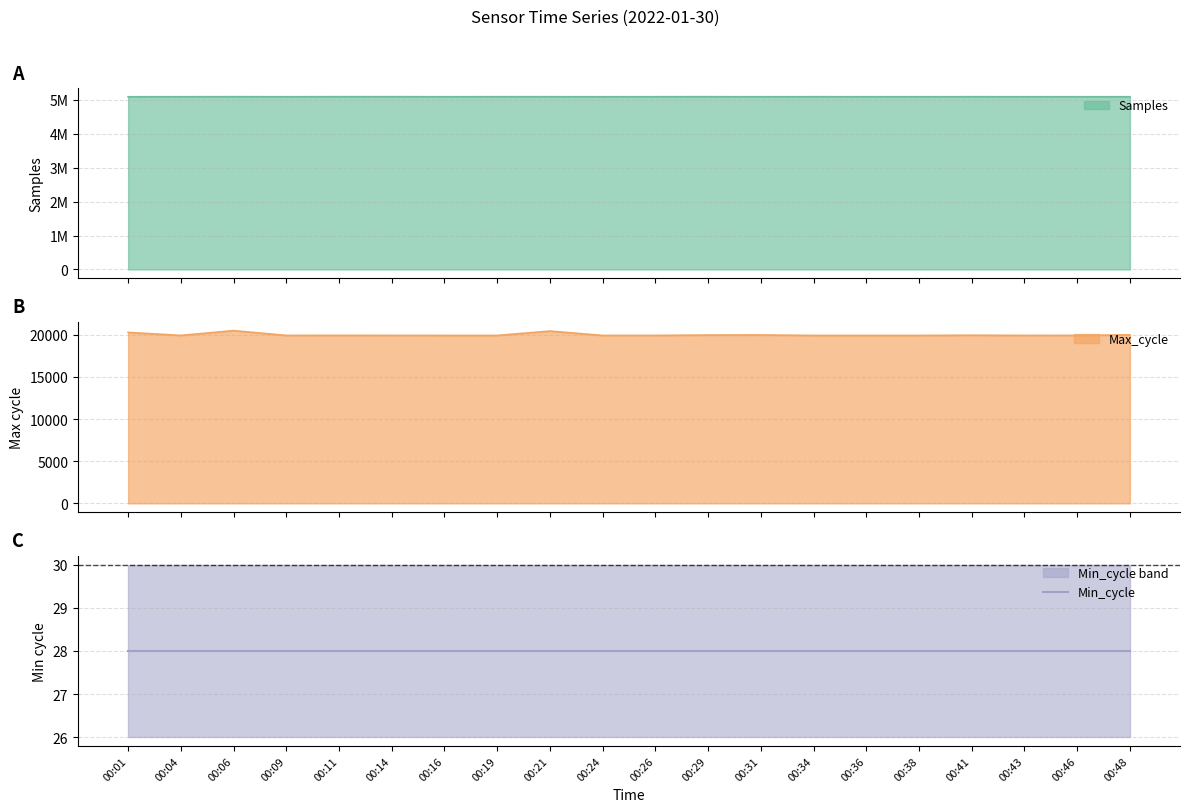

What is the total value across all series at 00:21?

5113049